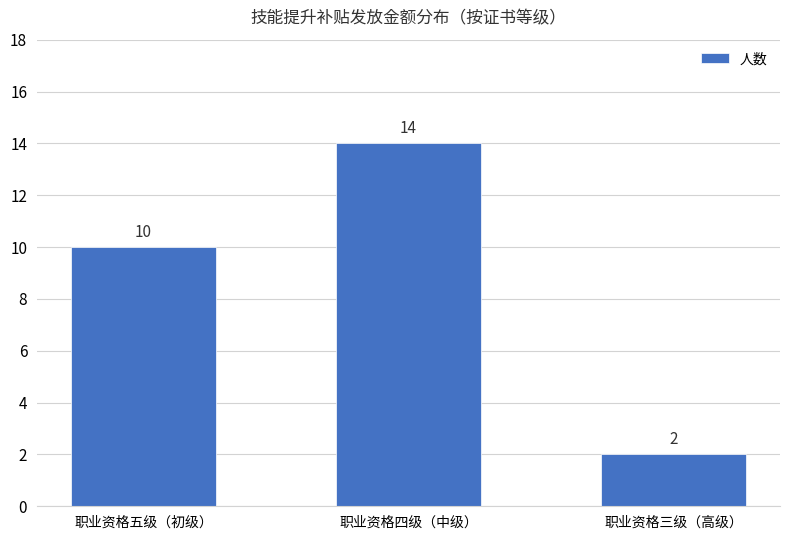

The value at 职业资格三级（高级） is 2. True or false?

True